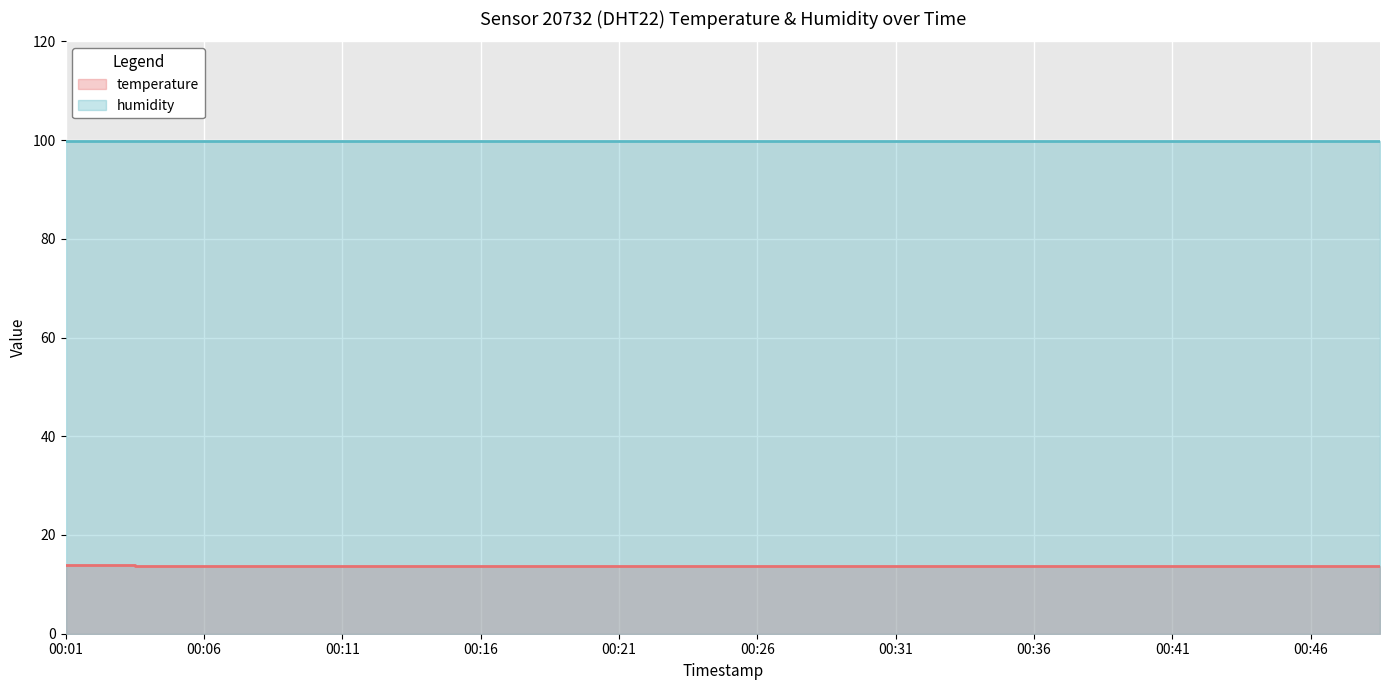

Count the number of categories in the chart.

20